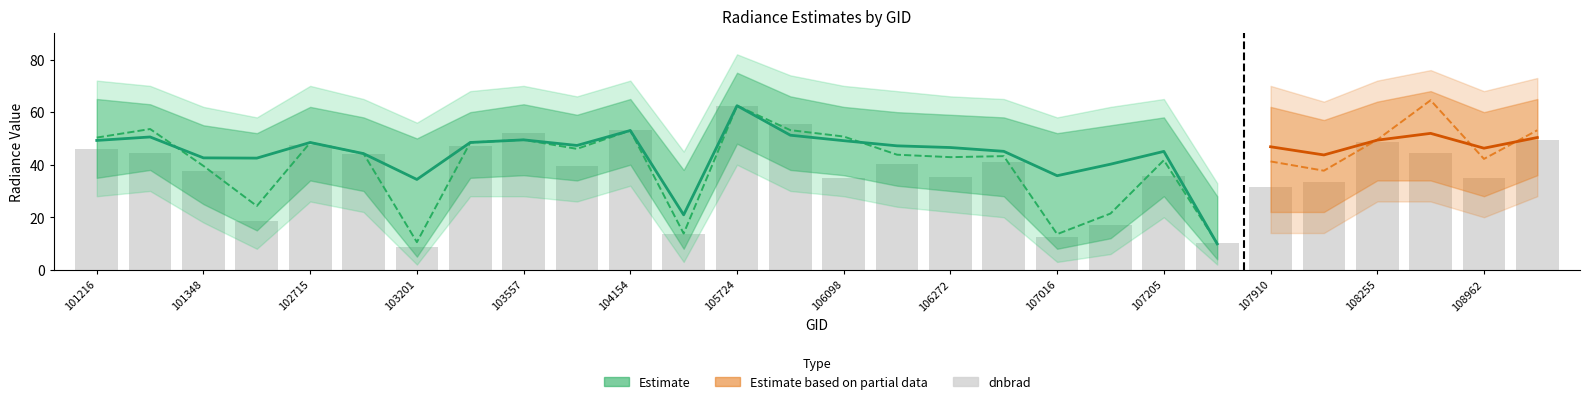

What is the difference between the maximum and second lowest values in the dnbrad series?

52.3